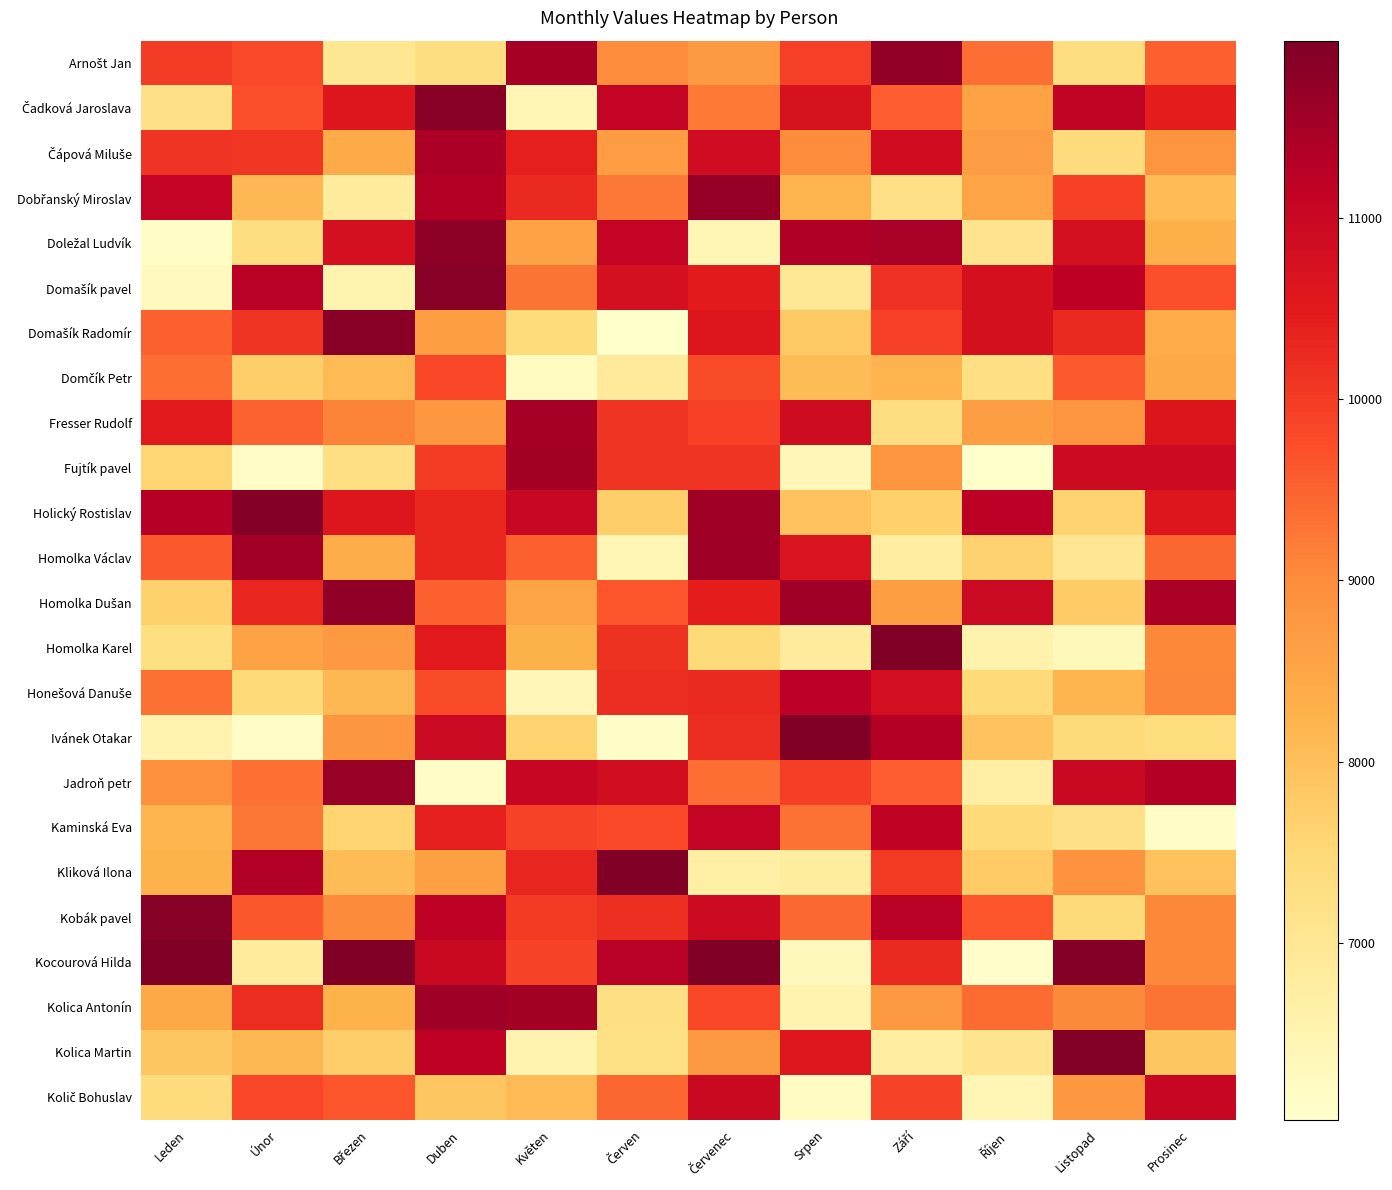

Which label corresponds to the smallest value in the chart?

Říjen